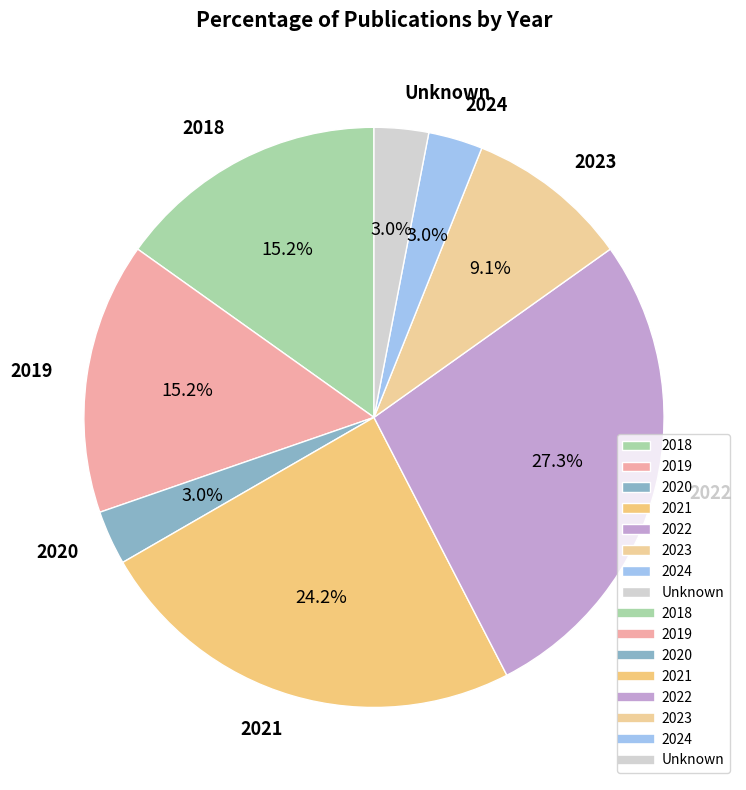

How many slices are in this pie chart?

8